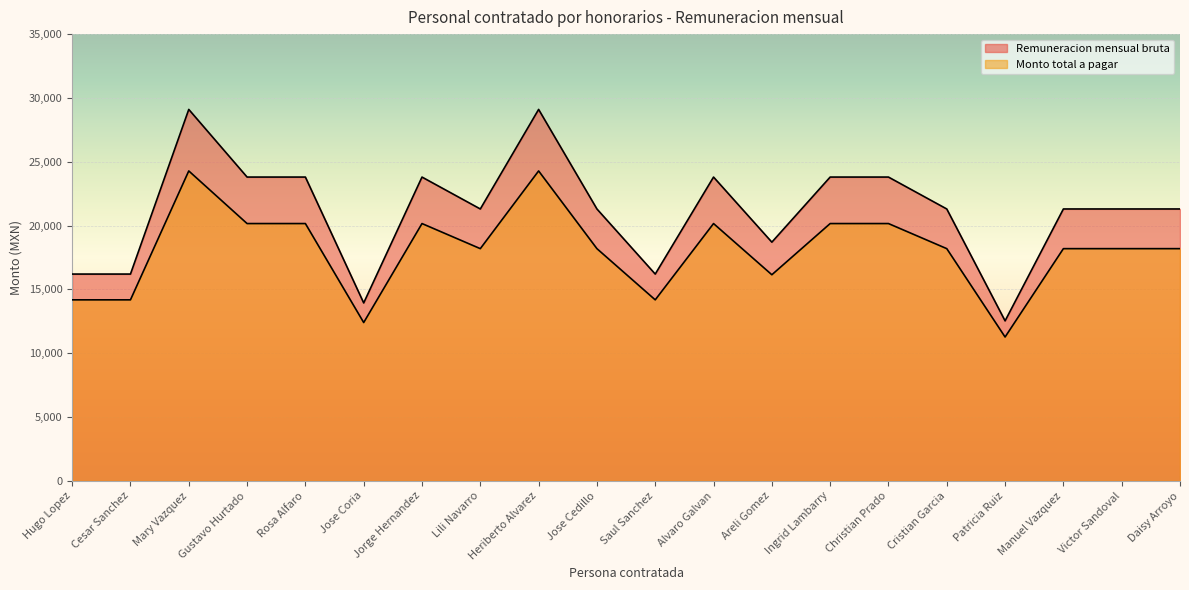

What is the sum of the Monto total a pagar values at Patricia Ruiz and Alvaro Galvan?

31426.2